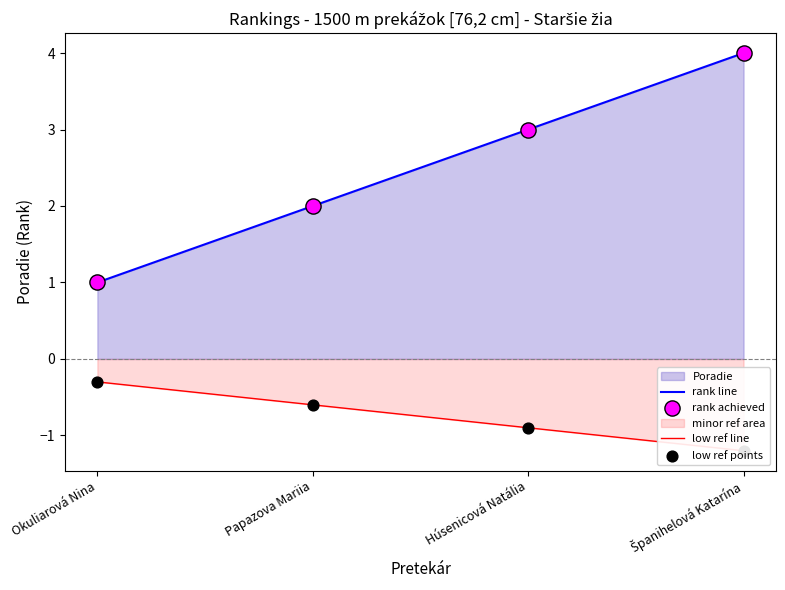

Is the value of rank achieved at Húsenicová Natália greater than the value of low ref points at Húsenicová Natália?

Yes